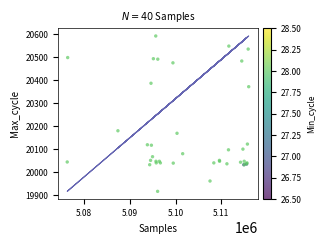

What Y value in the scatter plot is closest to 20254?

20180